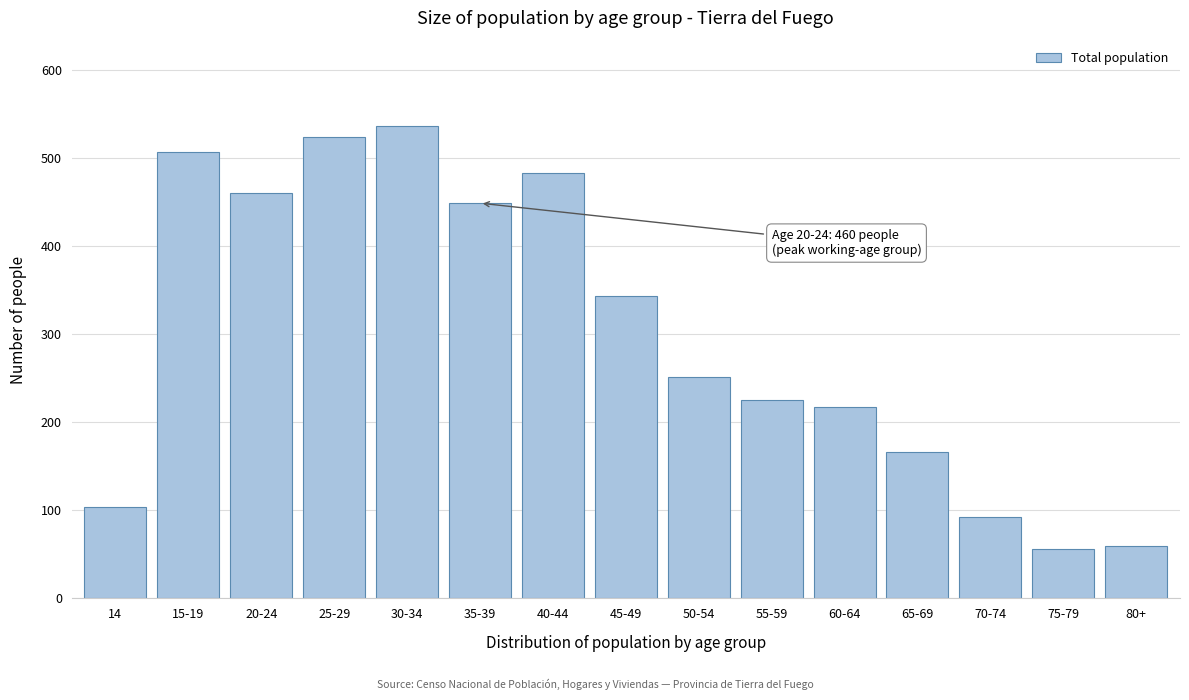

Reading left to right, transcribe all the data shown in this chart.

104	507	460	524	537	449	483	344	252	225	217	166	93	56	59